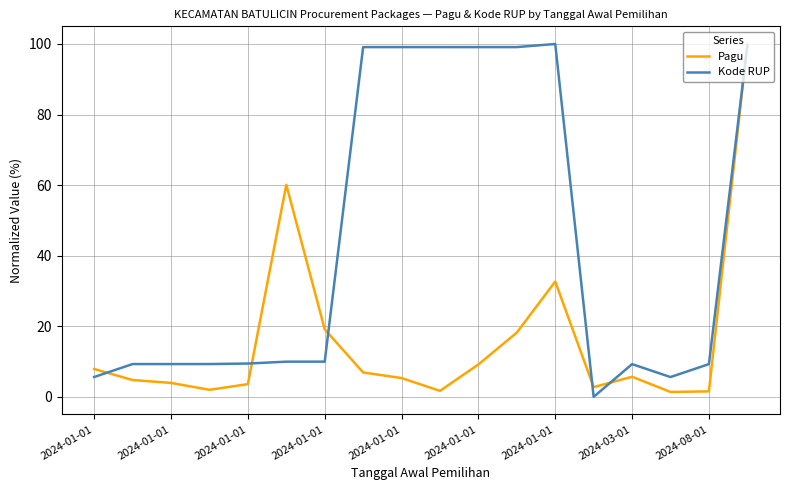

What is the maximum value for Kode RUP?

100.0